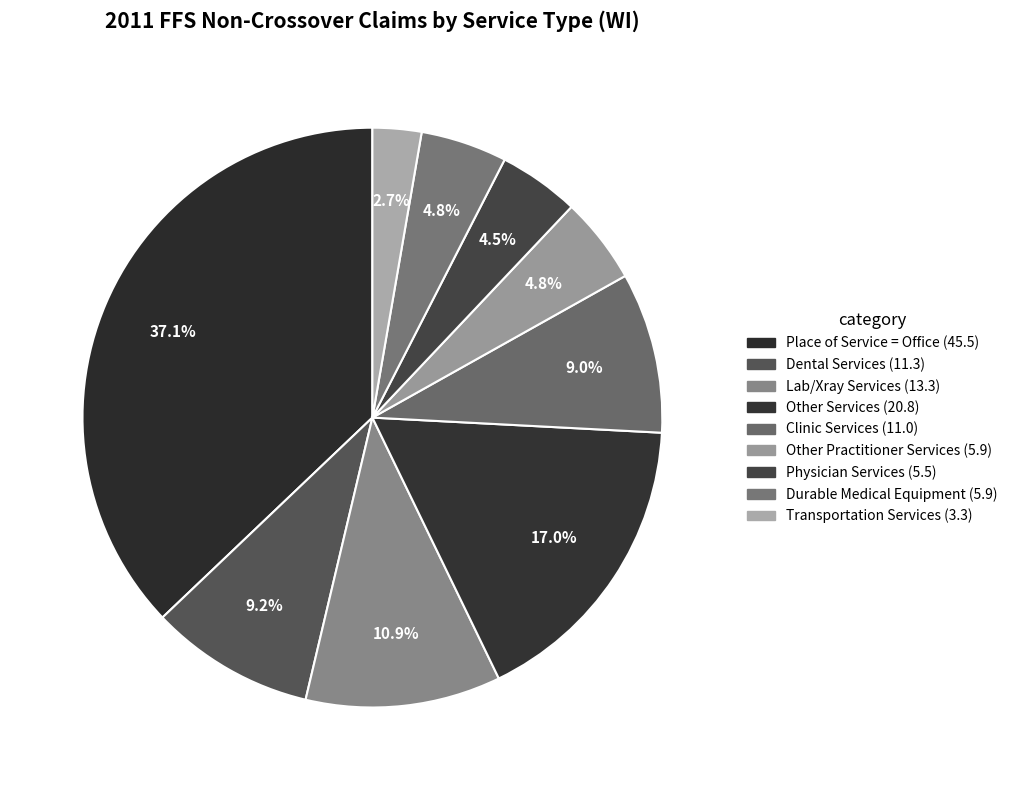

How many segments does this pie chart have?

9